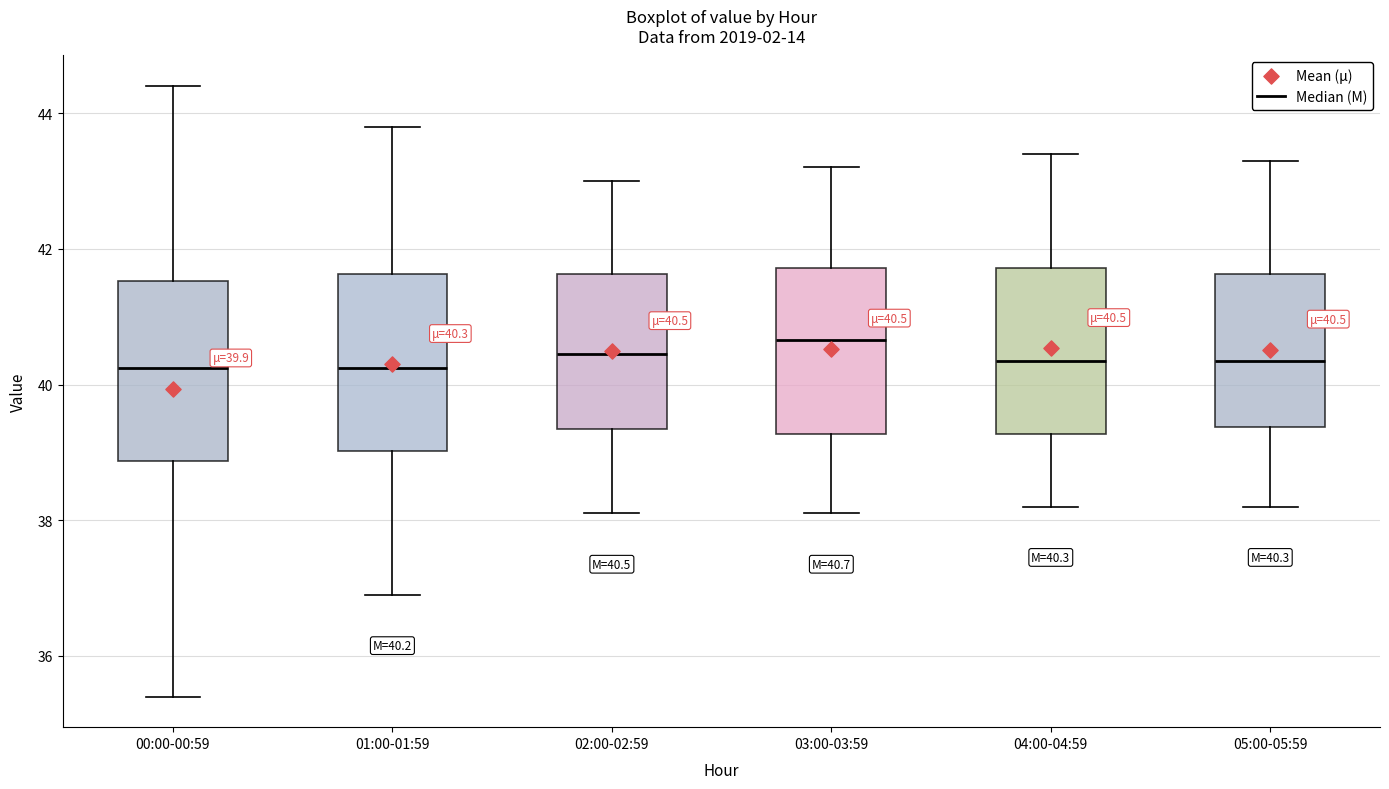

Which box has the highest median line?

03:00-03:59